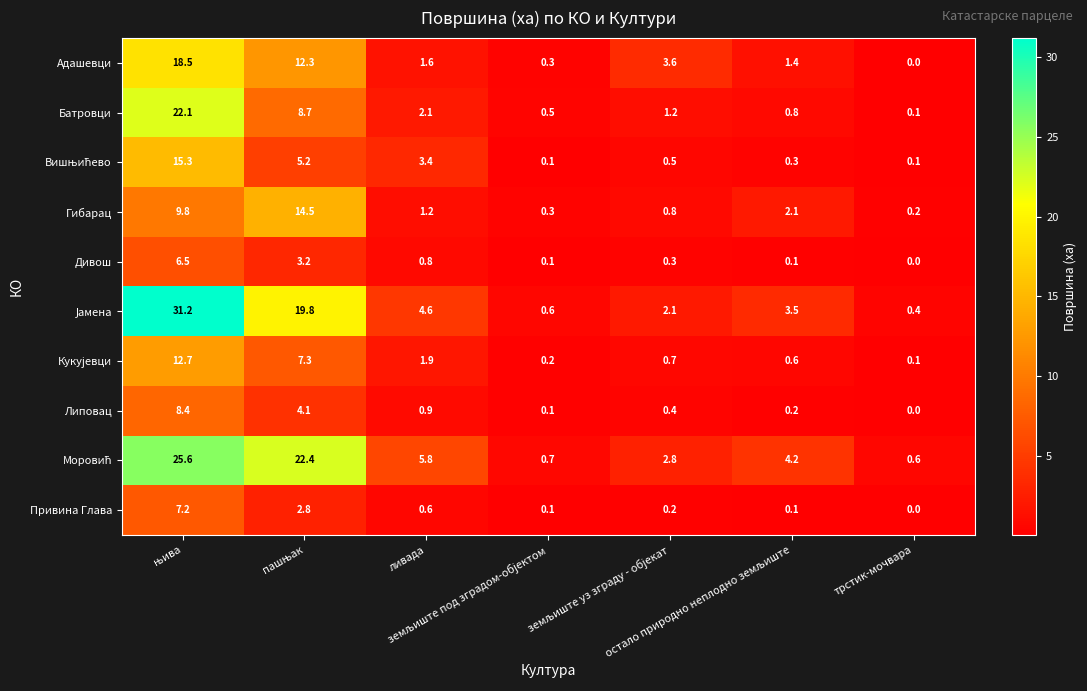

What is the greatest value displayed?

31.2